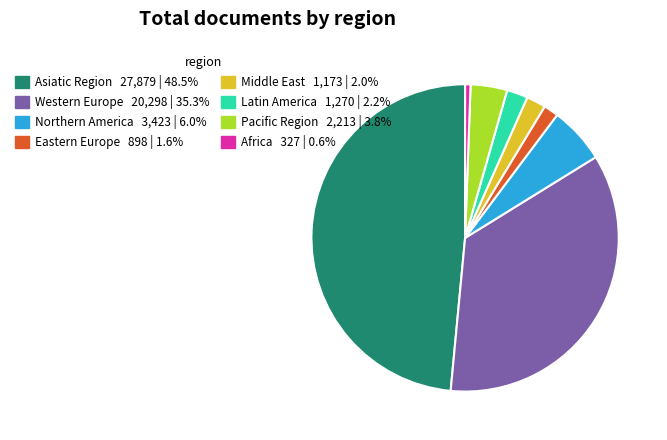

Which slice is the largest?

Asiatic Region